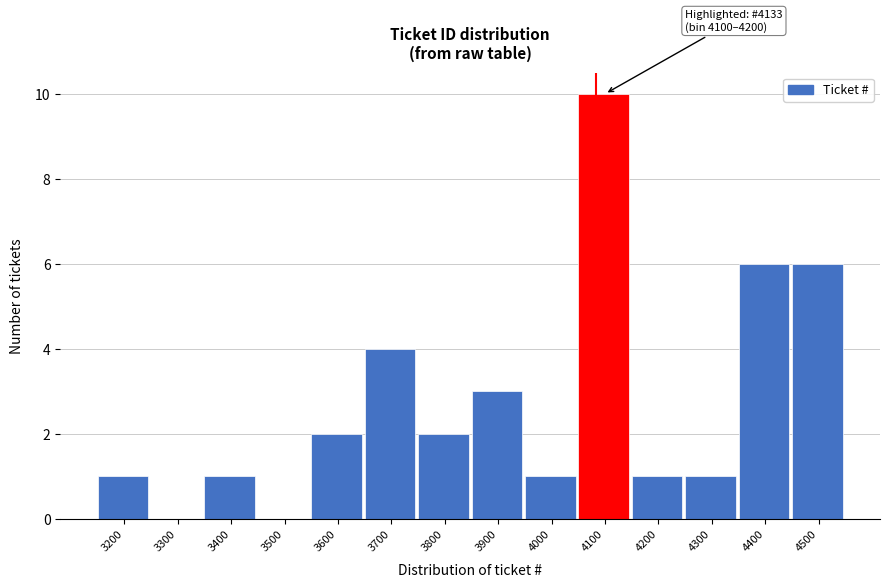

Reading left to right, list all the values displayed in this chart.

3200=1	3300=0	3400=1	3500=0	3600=2	3700=4	3800=2	3900=3	4000=1	4100=10	4200=1	4300=1	4400=6	4500=6